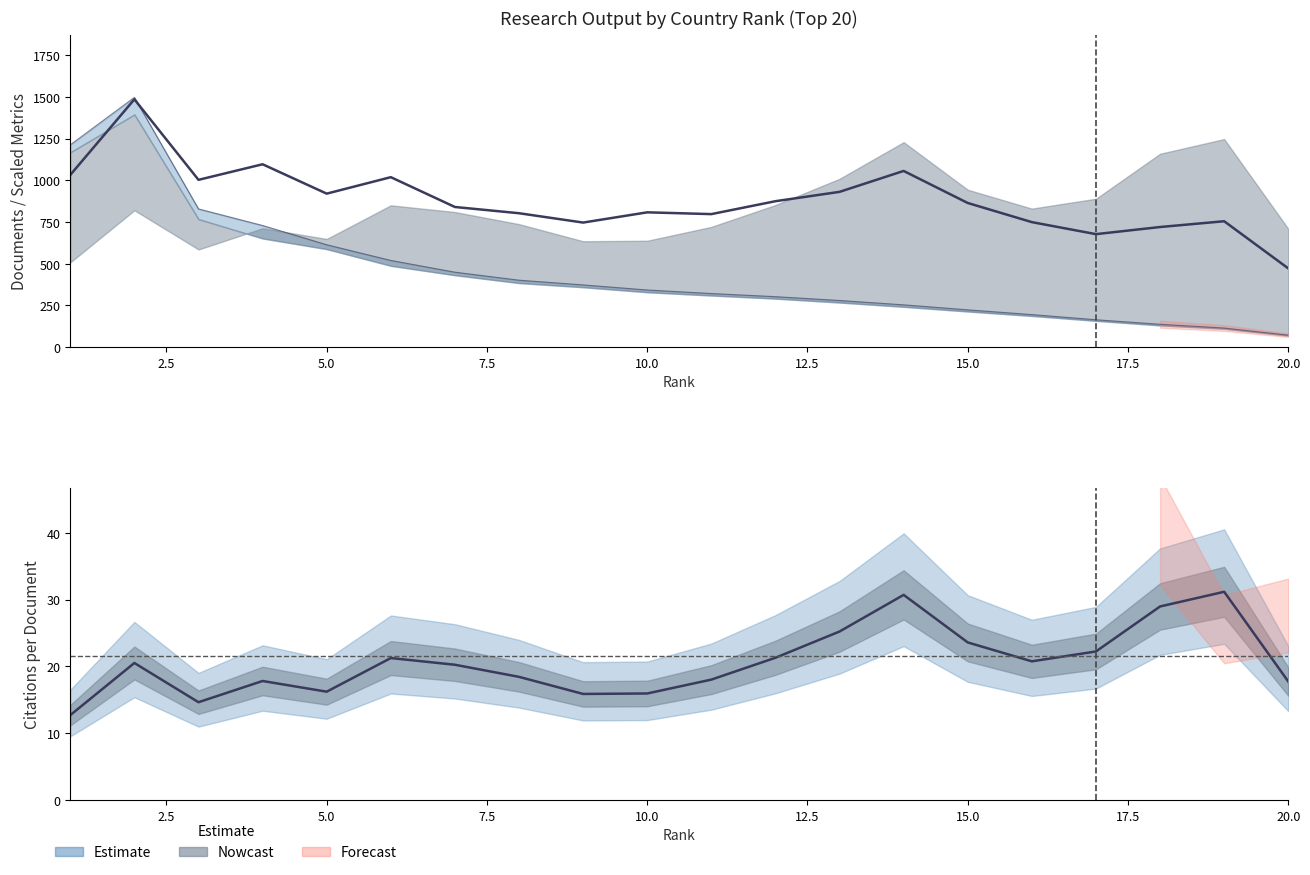

True or false: Citations per document and H index (×8) cross at least once.

False